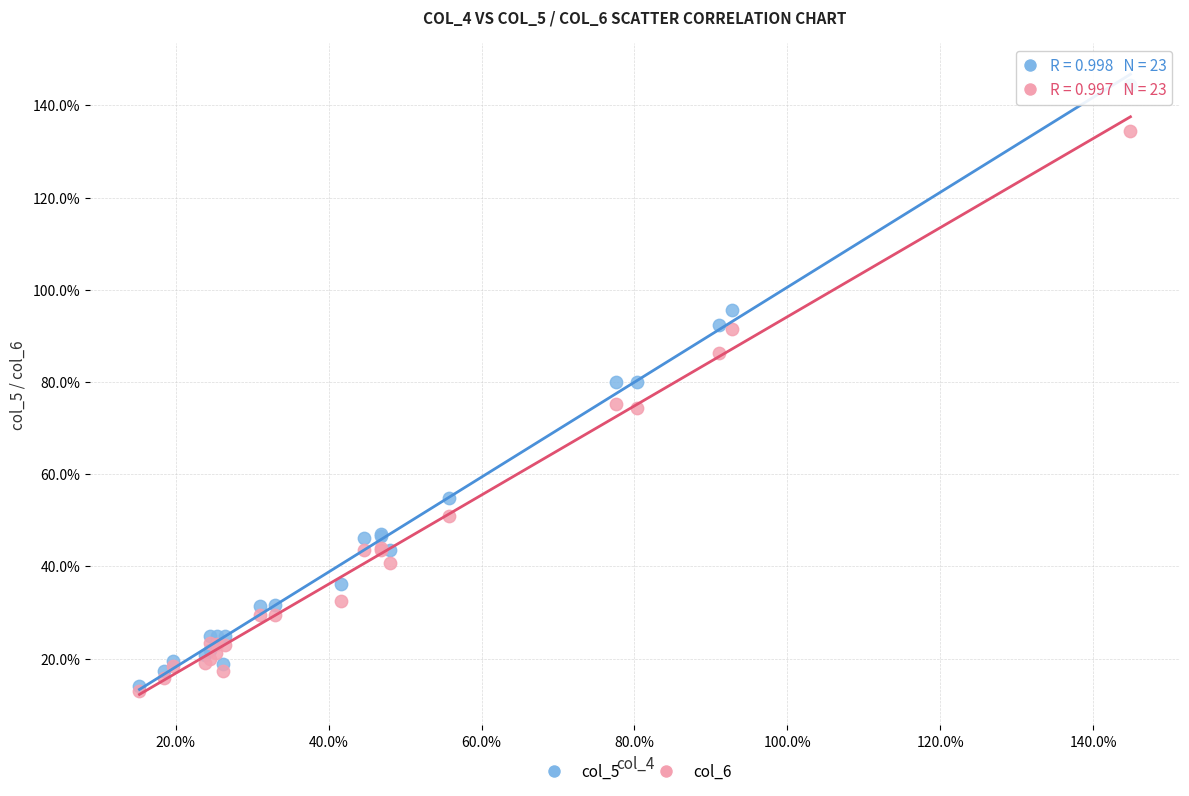

Which series reaches the minimum Y coordinate?

col_6